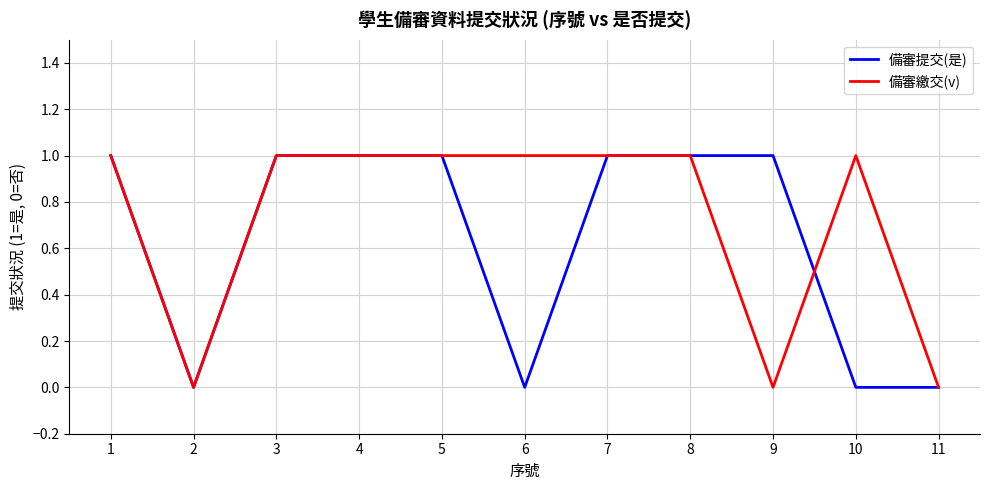

How many categories are shown in the chart?

11